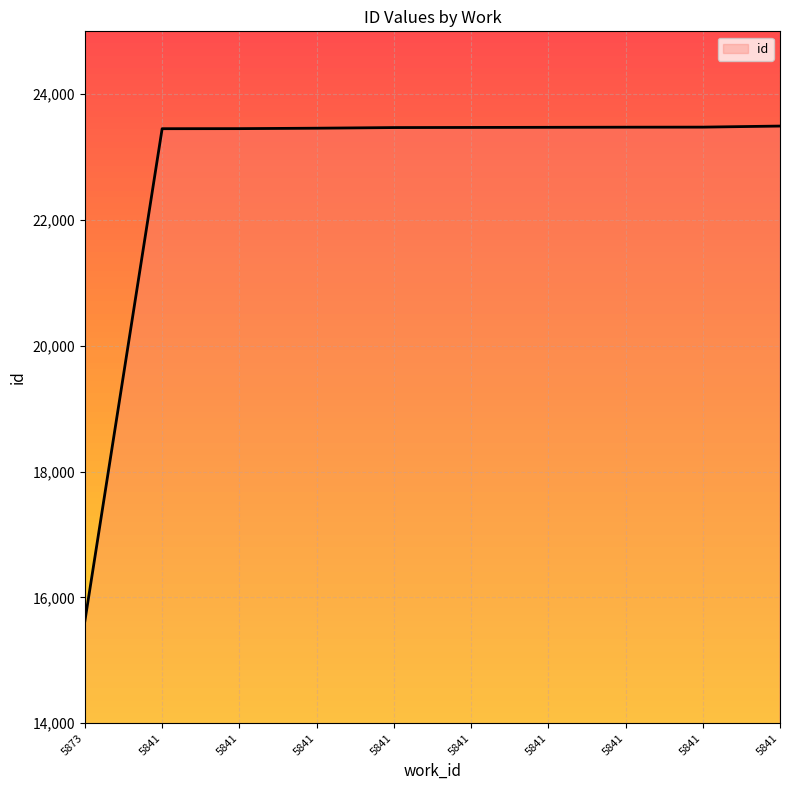

How many lines are shown in the chart?

1